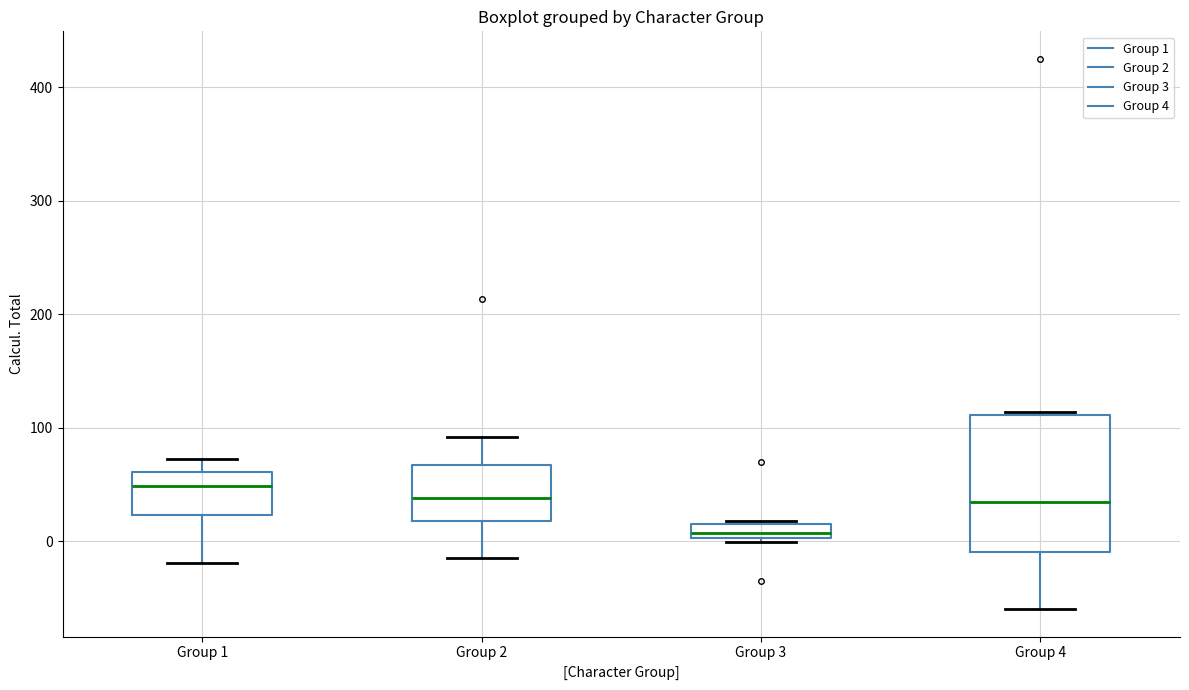

Which box has the highest median line?

Group 1